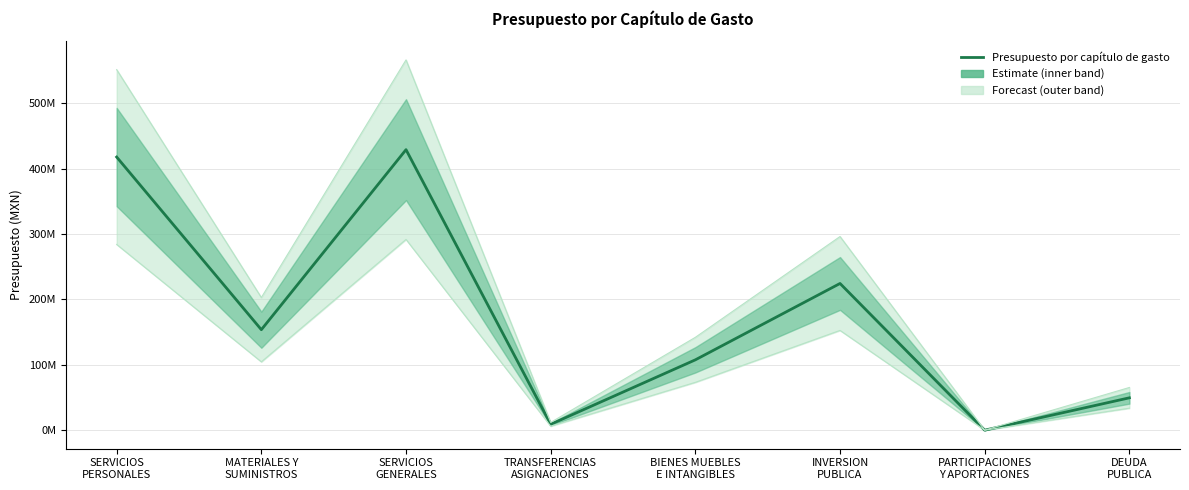

How many interior local peaks (higher than both neighbors) does the data have?

2